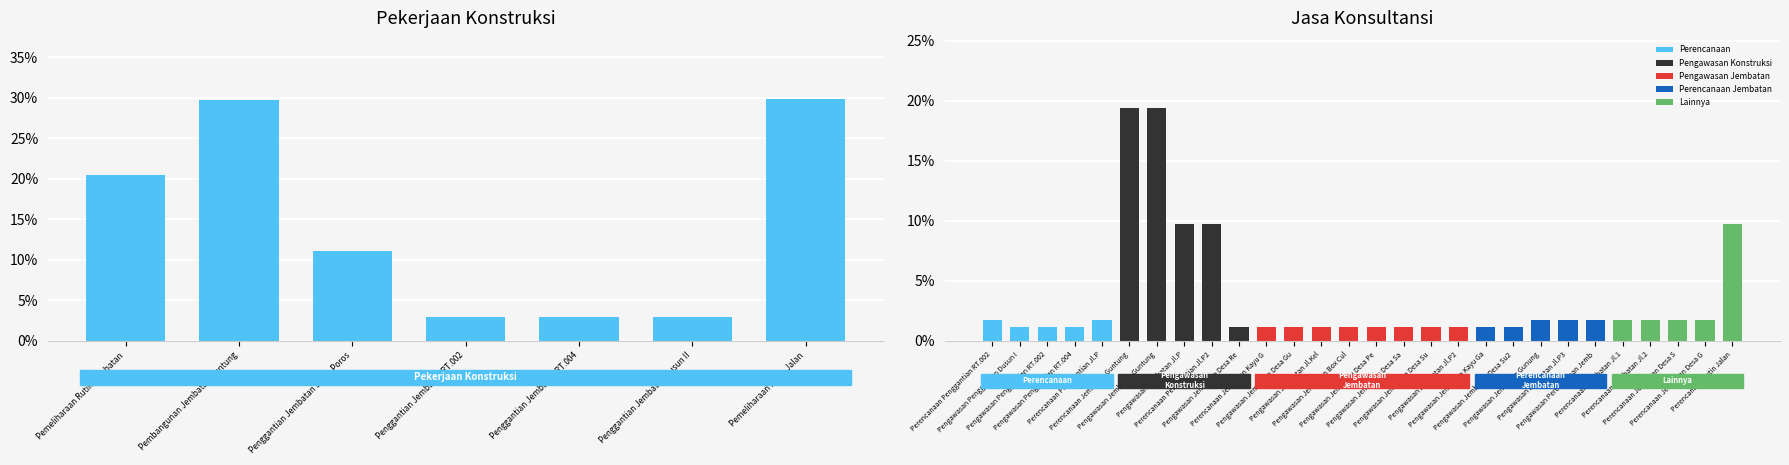

What is the label of the 3rd bar from the right?

Penggantian Jembatan RT.004